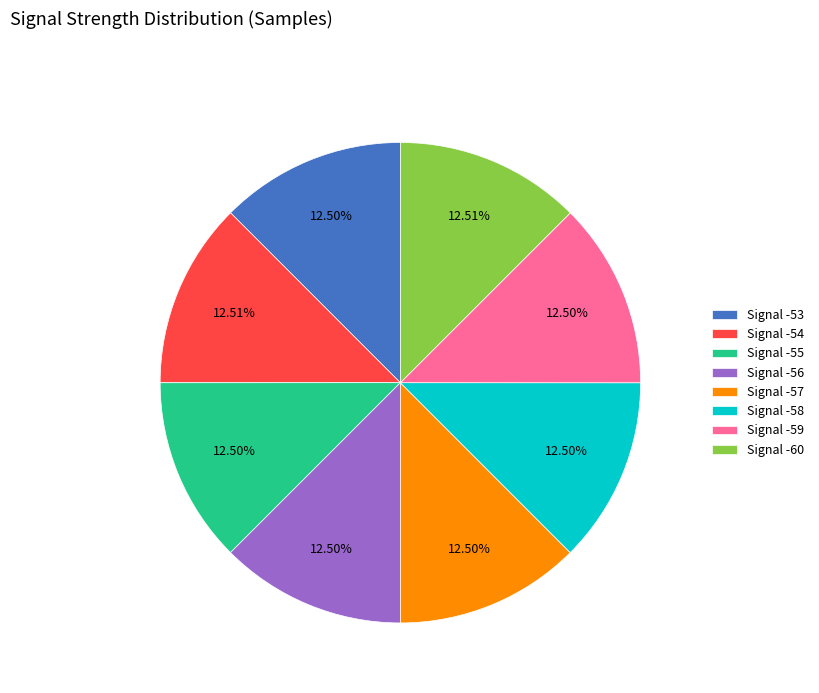

Approximately how many times larger is the value at Signal -56 compared to Signal -54?

1.0